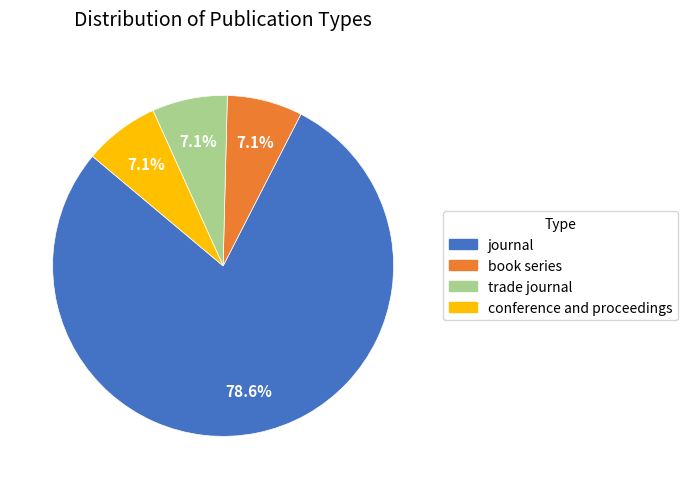

Is it true that book series is 7% of the pie?

True